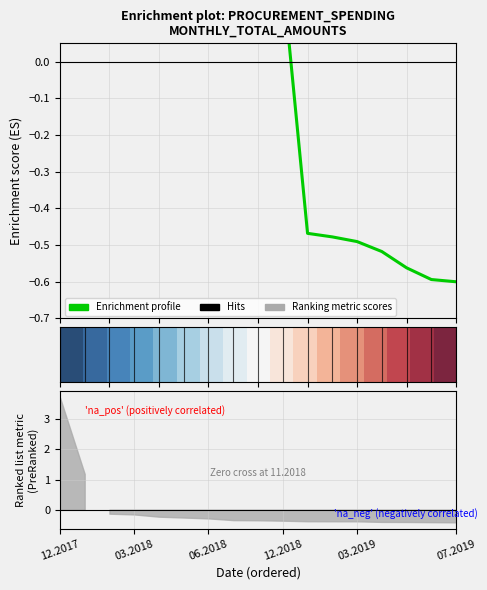

Is this an area chart (filled region under the line)?

No